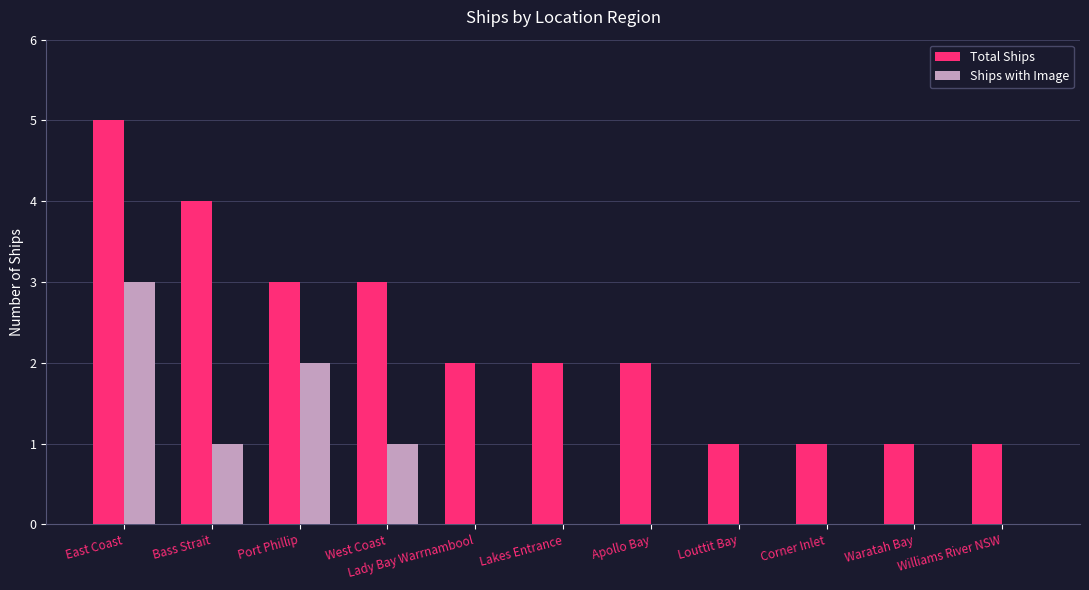

What is the maximum value for Ships with Image?

3